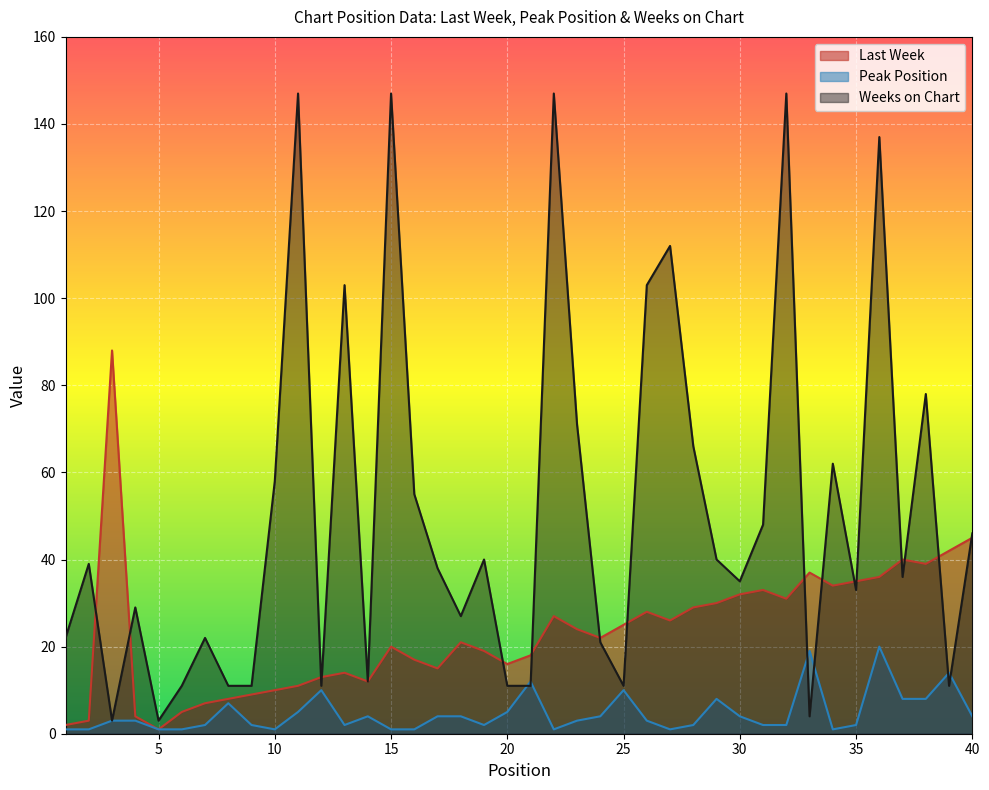

What is the difference between the maximum and second lowest values in the Peak Position series?

19